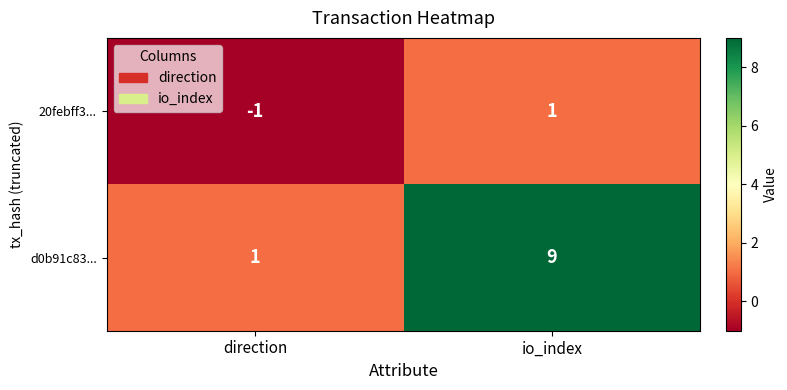

Rank the series by their average value, from highest to lowest.

d0b91c83..., 20febff3...